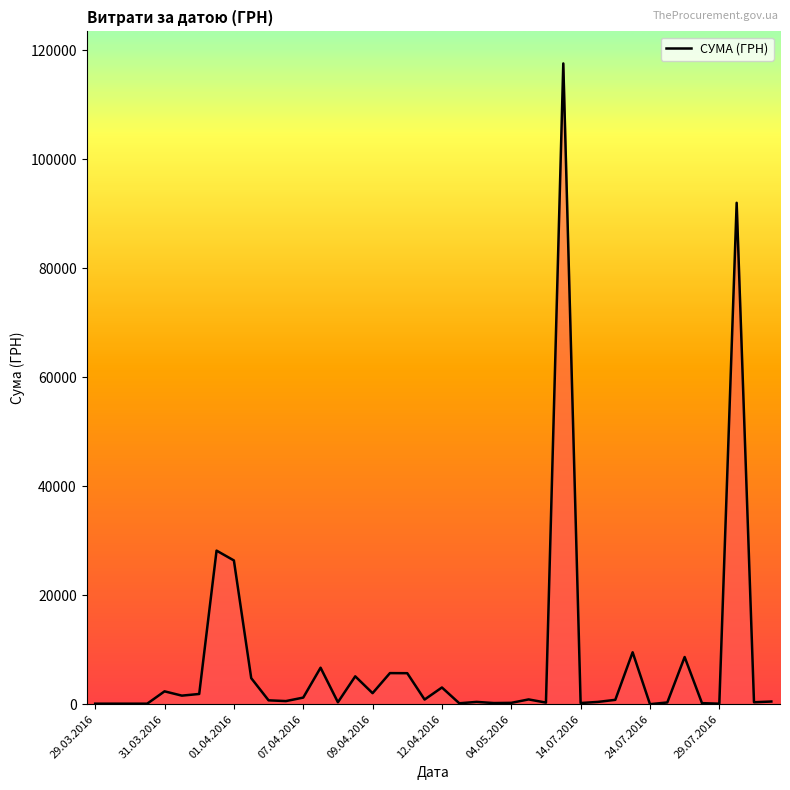

Does the chart display data point markers on the line(s)?

No